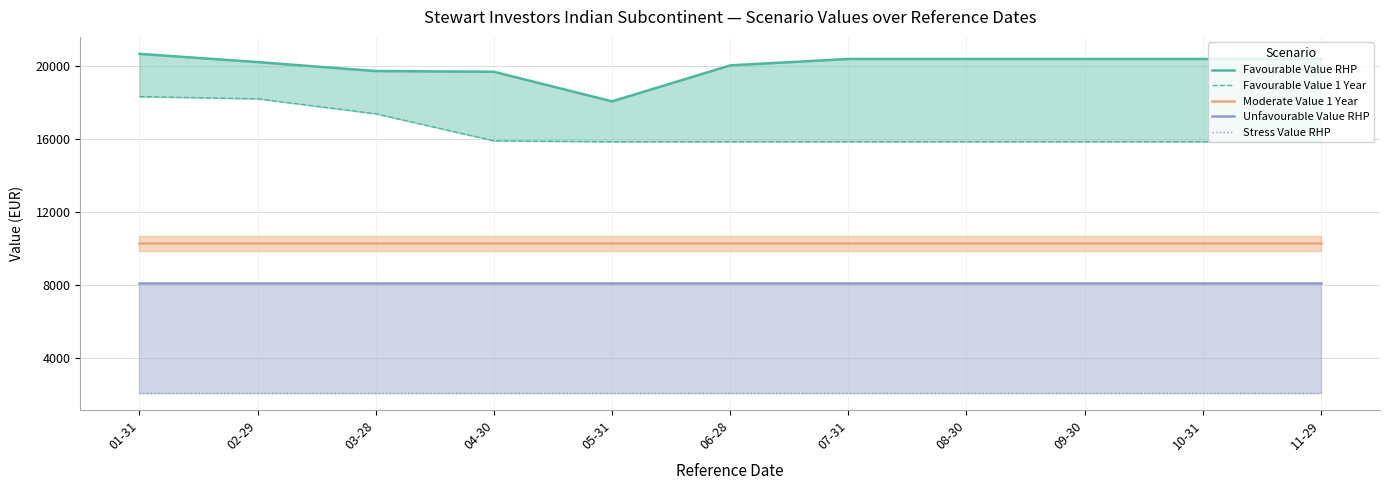

Where is Unfavourable Value RHP nearest to the value 8130?

01-31